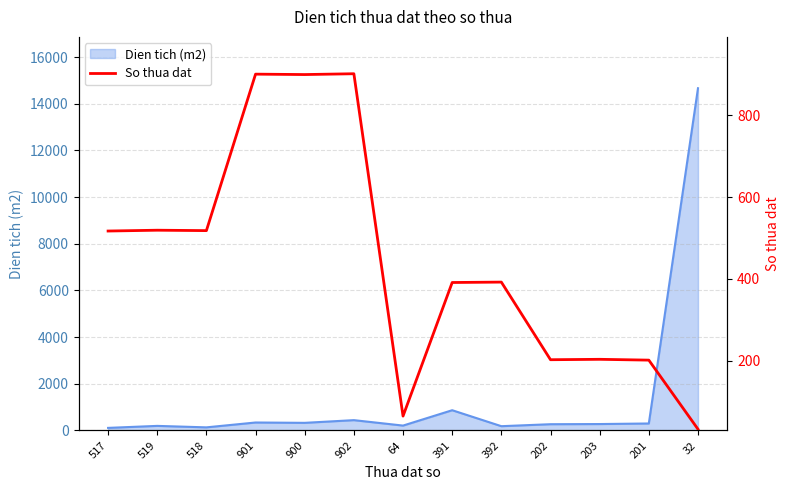

What is the label of the 9th point from the left?

392